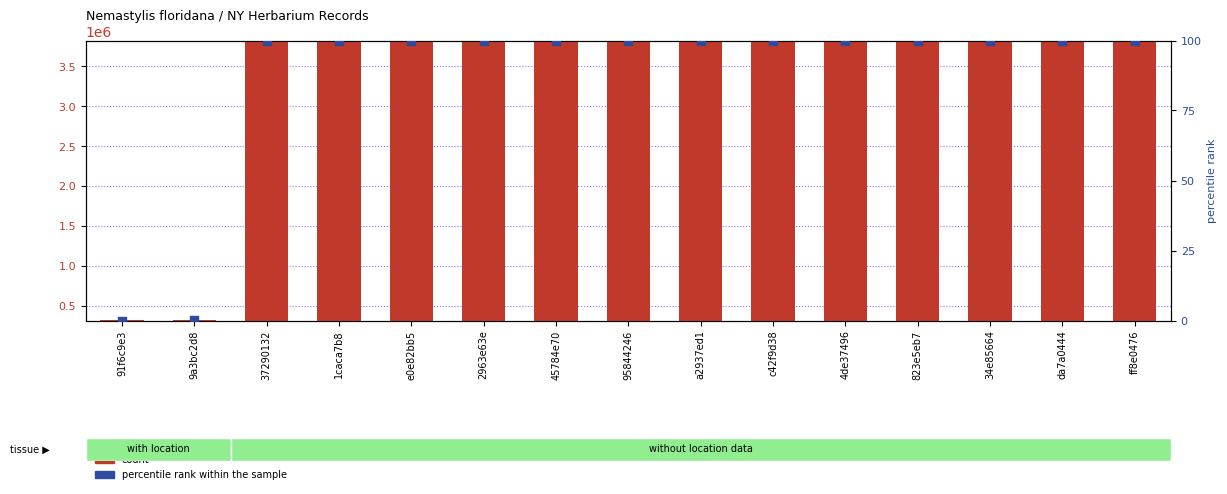

What are all the series names shown in the legend?

count, percentile rank within the sample